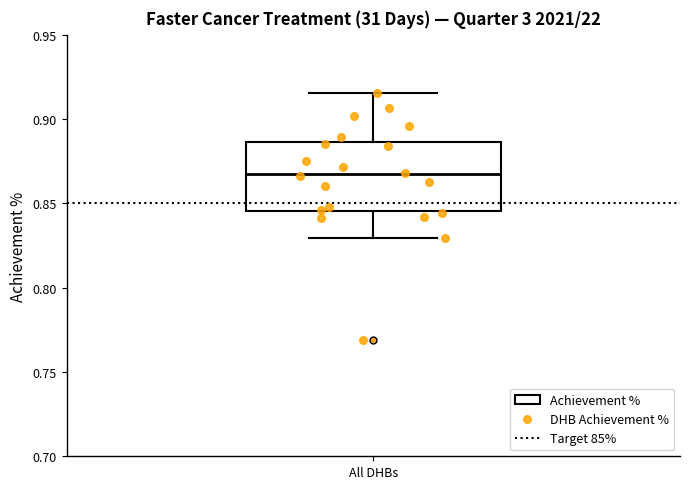

Where is the lower edge of the box for All DHBs on the y-axis? The values are not printed on the chart, so give them approximately, as read against the axis.

0.845